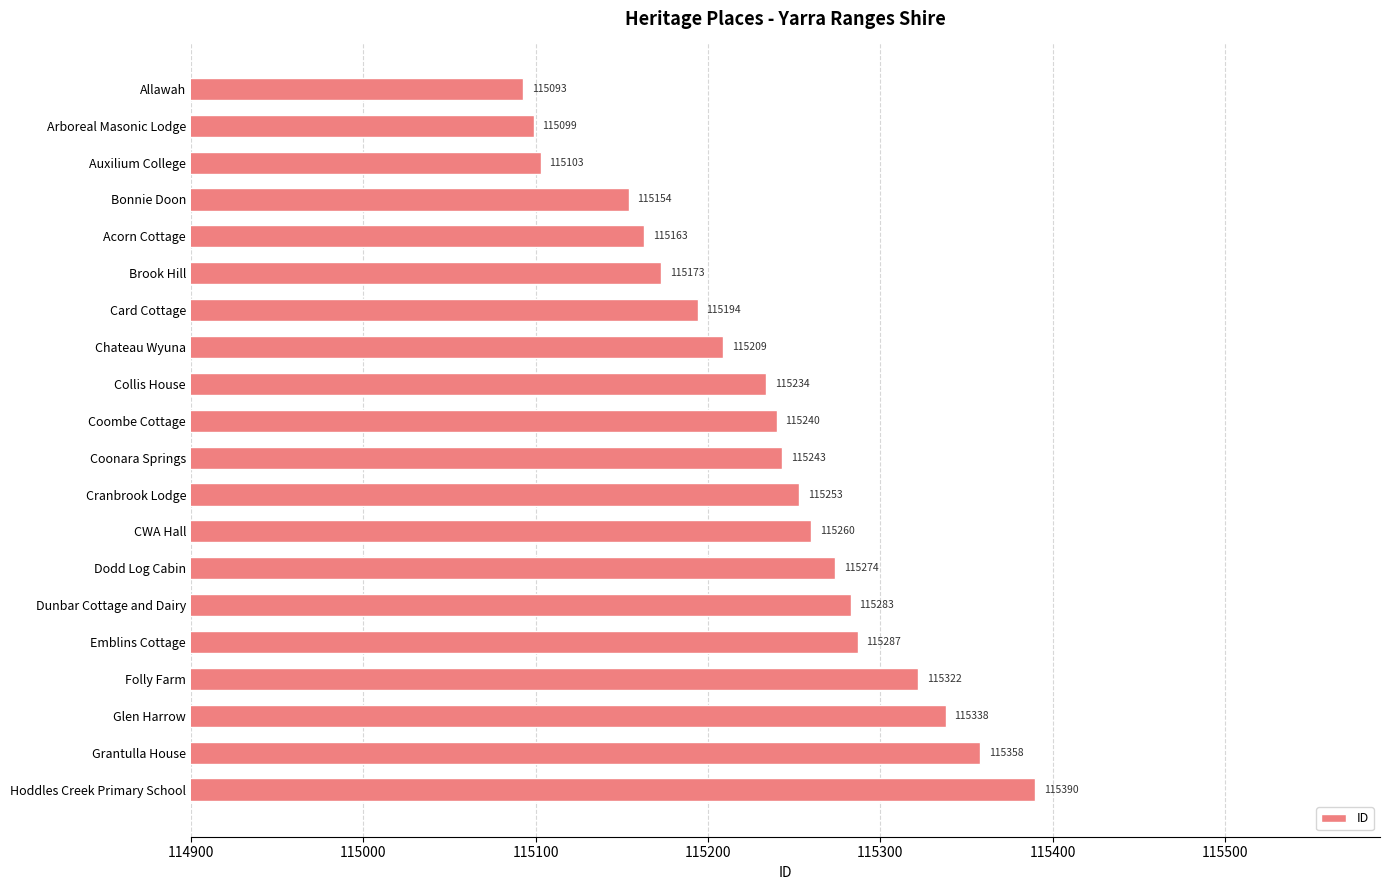

What is the sum of all values?

2304670